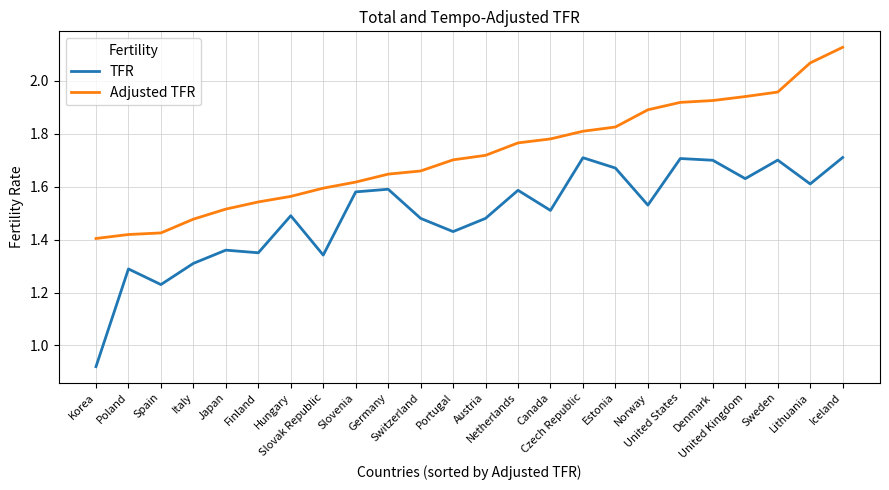

At which label is TFR closest to 1?

Korea